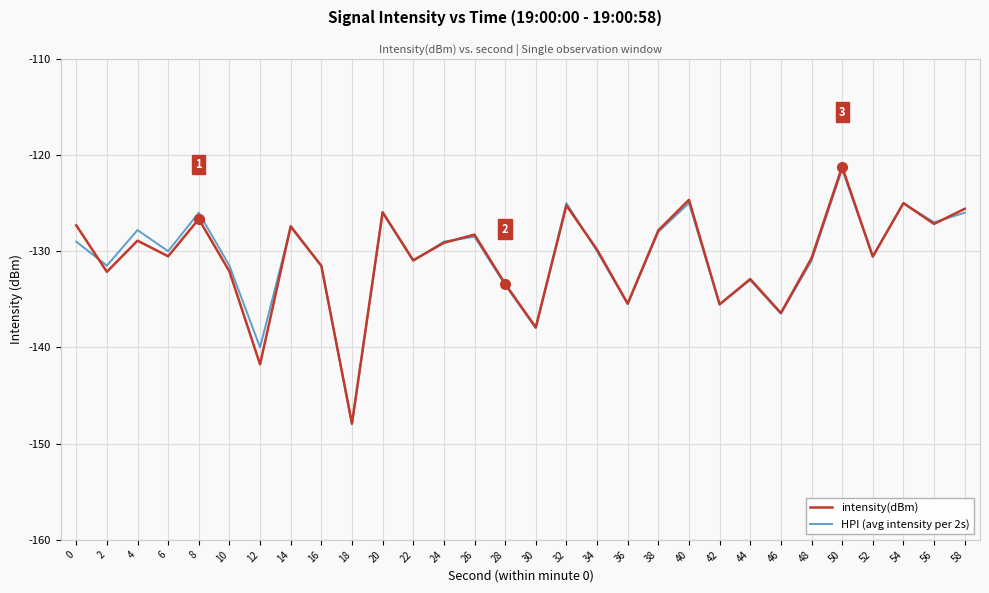

The value of intensity(dBm) at 42 is -188.2. True or false?

False